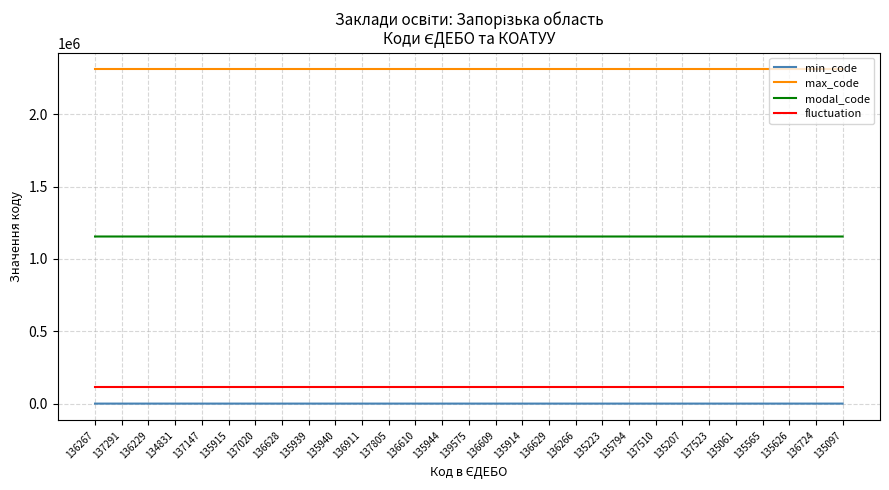

Does the chart have visible grid lines?

Yes